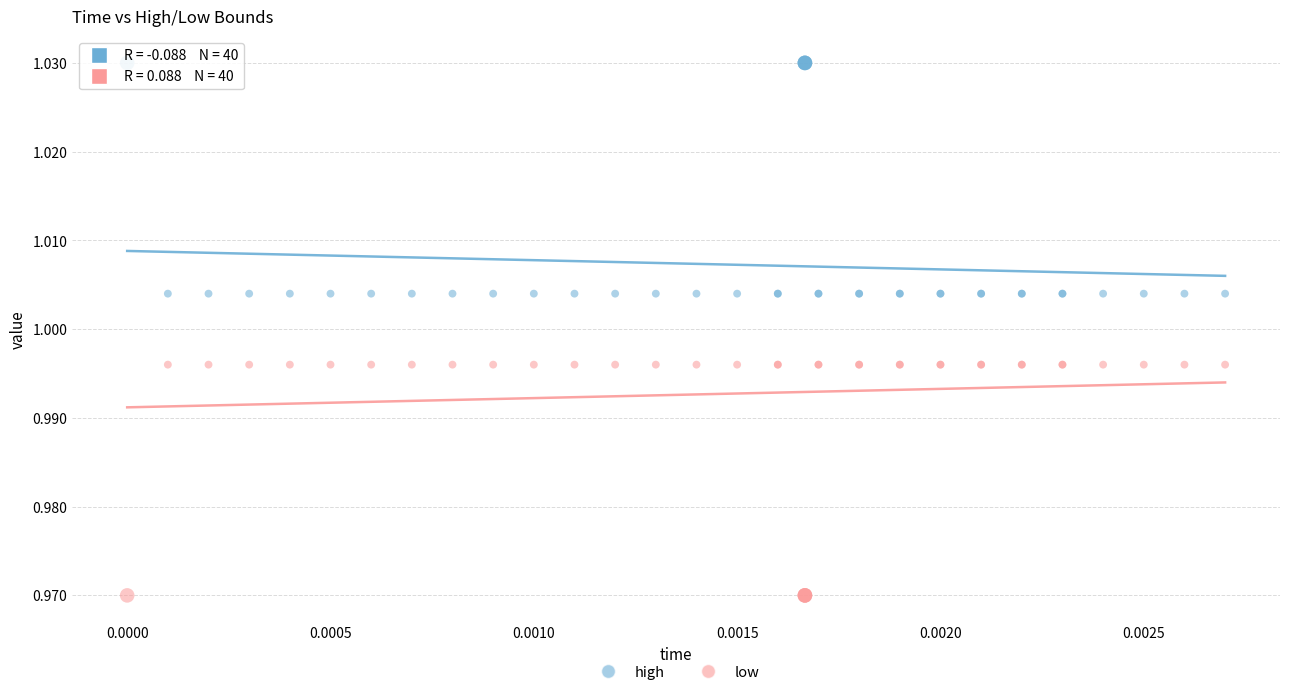

Which series reaches the minimum Y coordinate?

low